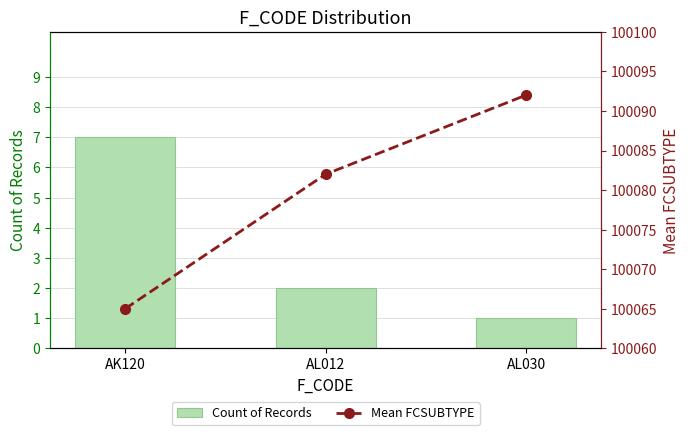

Are the bars horizontal?

No